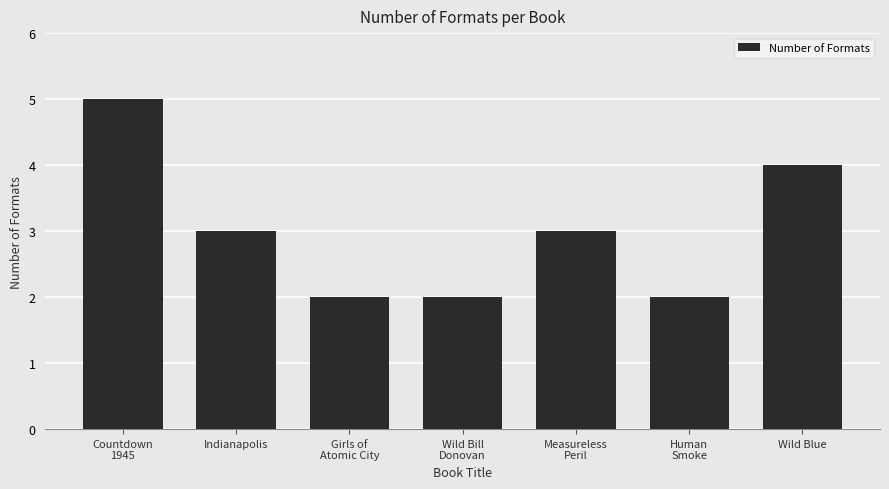

Is it true that the value at Measureless
Peril is 1?

False